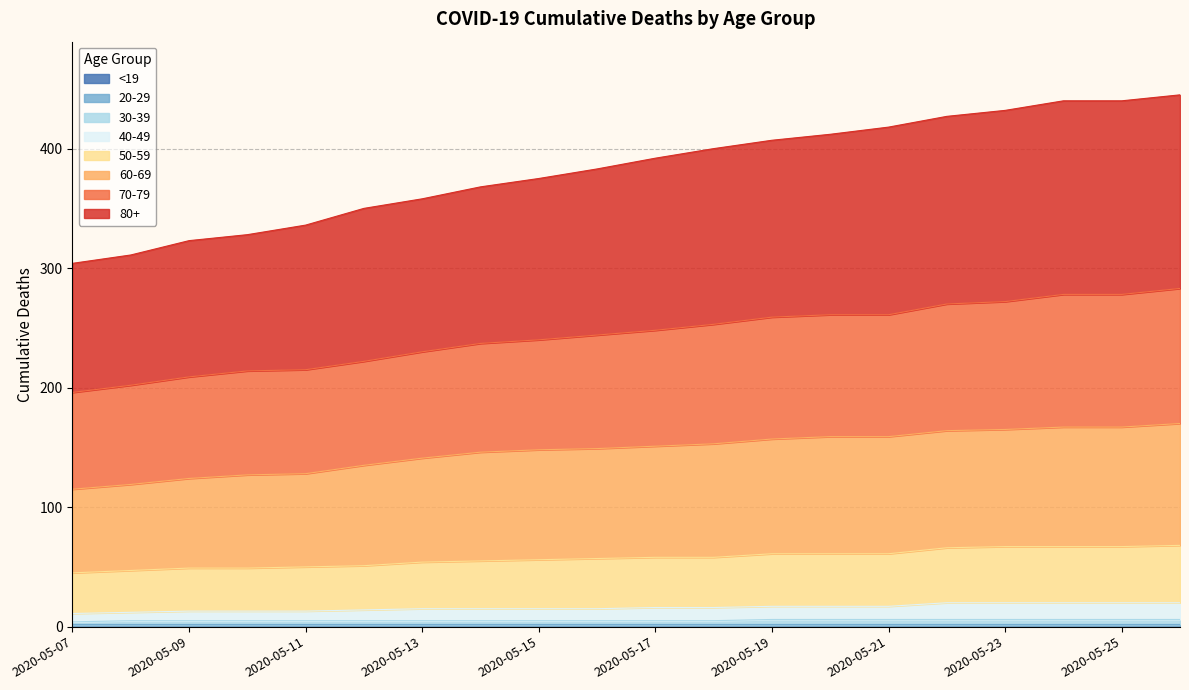

The All series shows 336 at 2020-05-11. True or false?

True